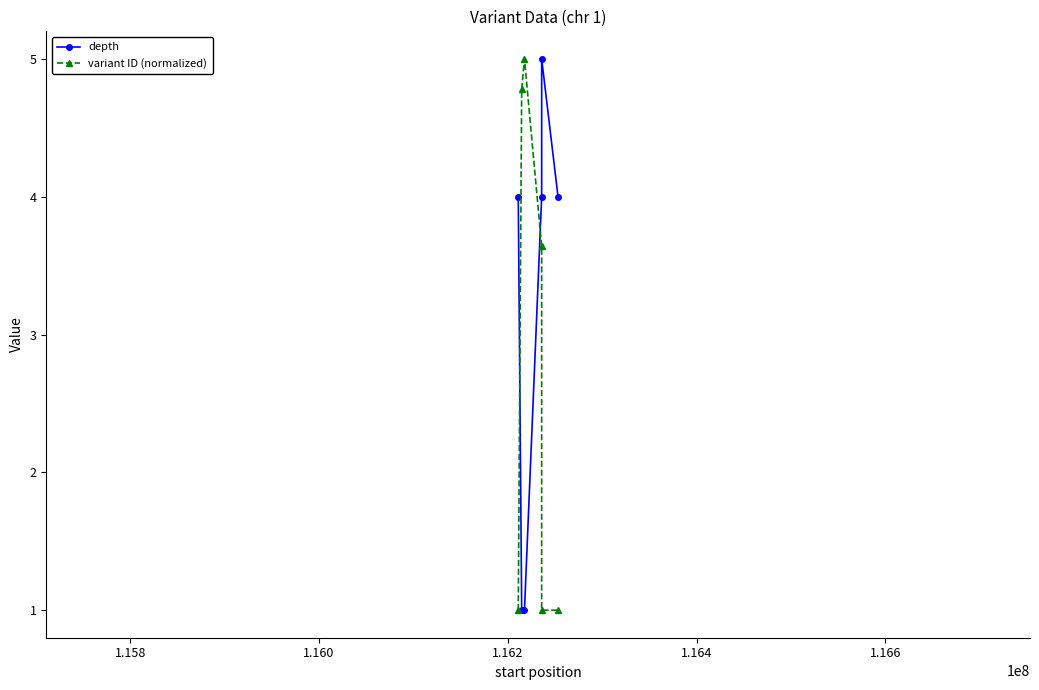

True or false: variant ID (normalized) and depth intersect in this chart.

True